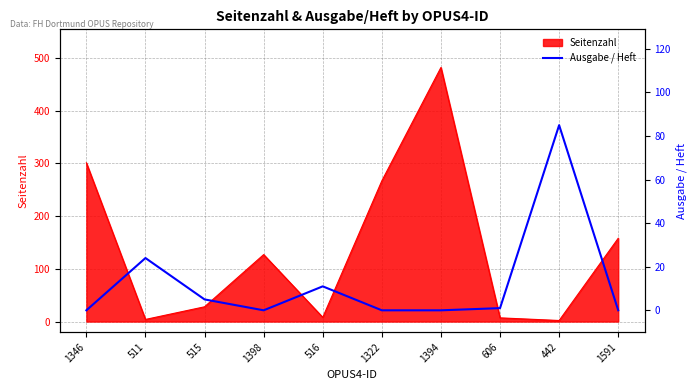

Which category has the highest value in the Seitenzahl series?

1394